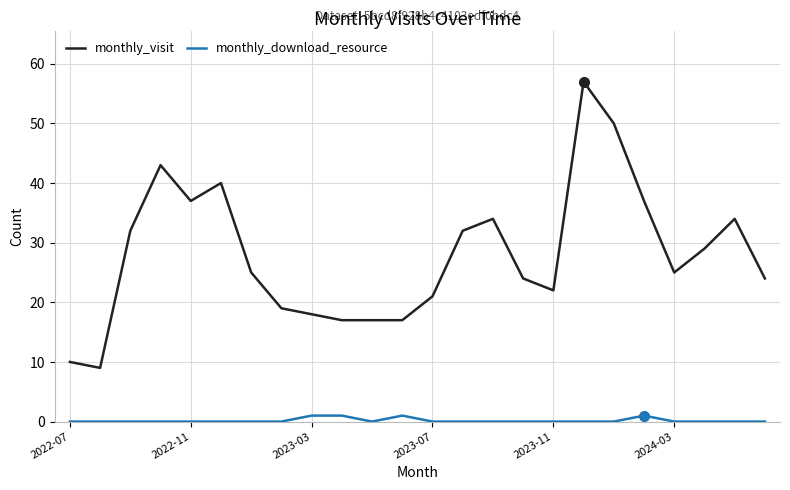

Rank the series by their average value, from highest to lowest.

monthly_visit, monthly_download_resource